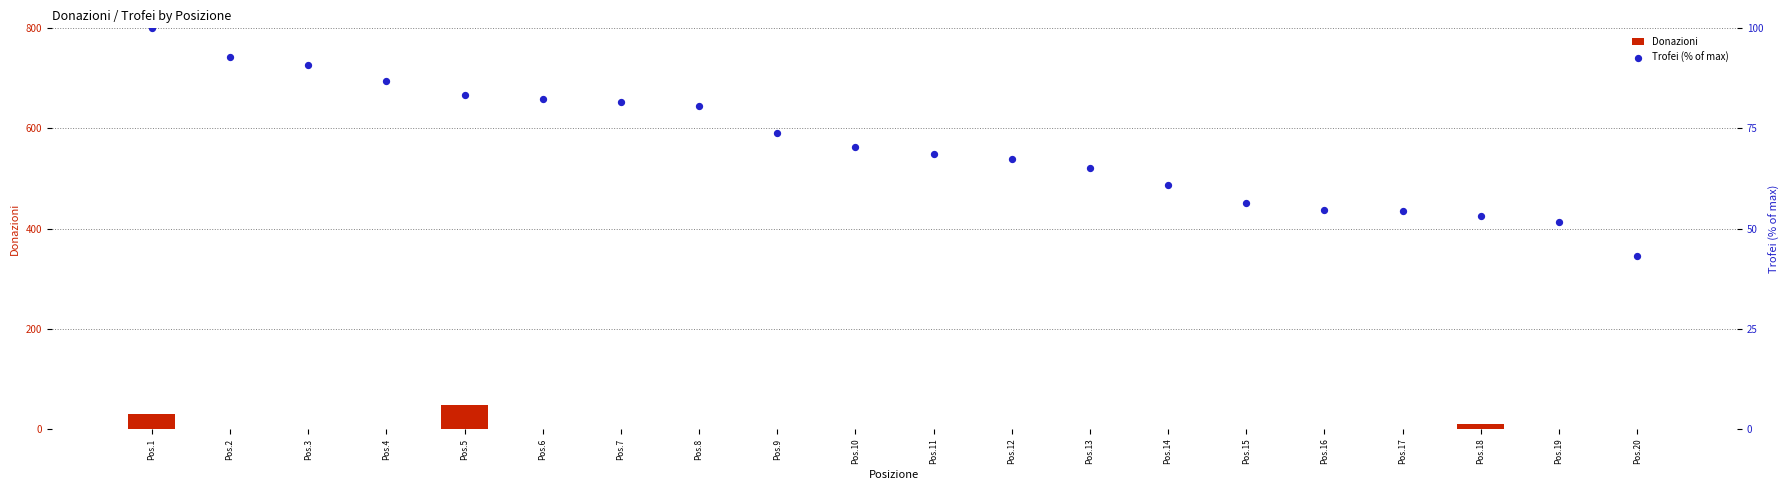

What are all the series names shown in the legend?

Donazioni, Trofei (% of max)